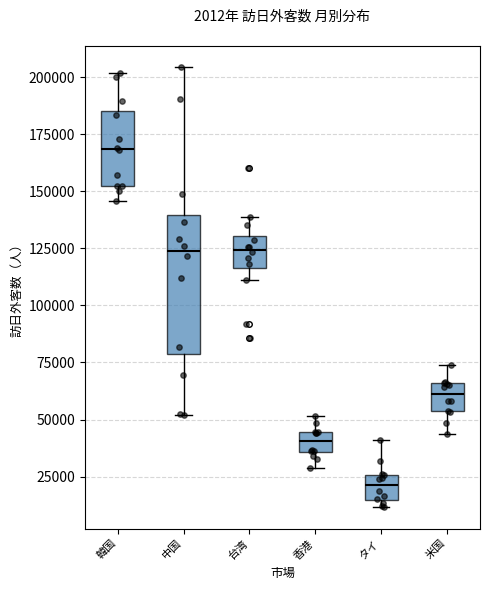

Comparing the boxes themselves (not the whiskers), which one is the tallest?

中国